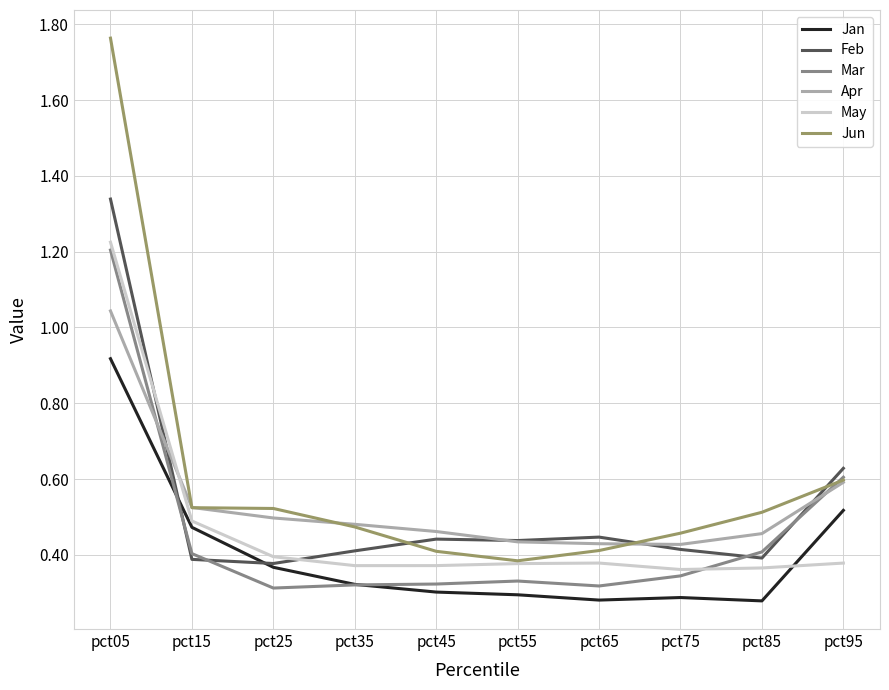

Is it true that May equals 0.4 at pct95?

True